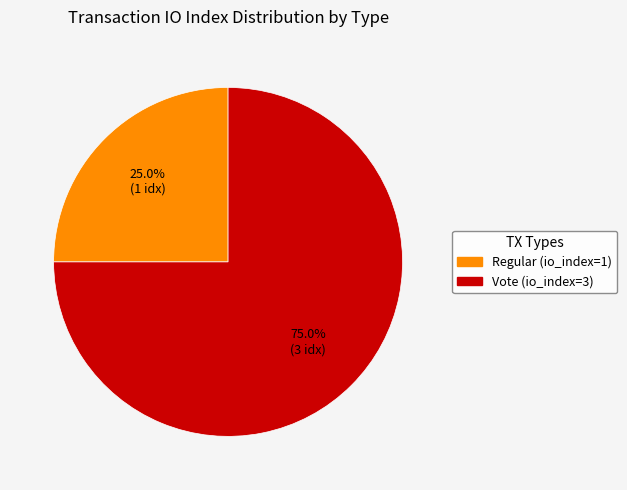

Is there any slice that represents more than half of the pie?

Yes